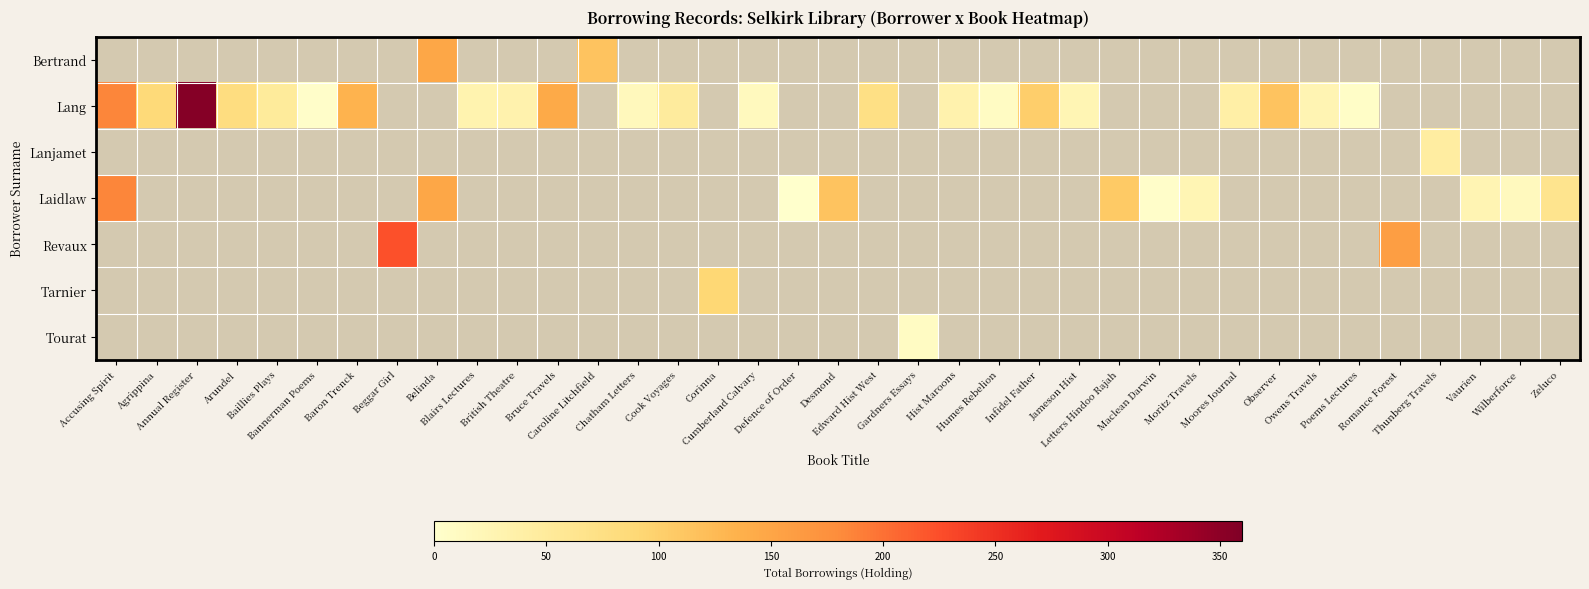

Which has a higher value, Arundel or Romance Forest?

Romance Forest